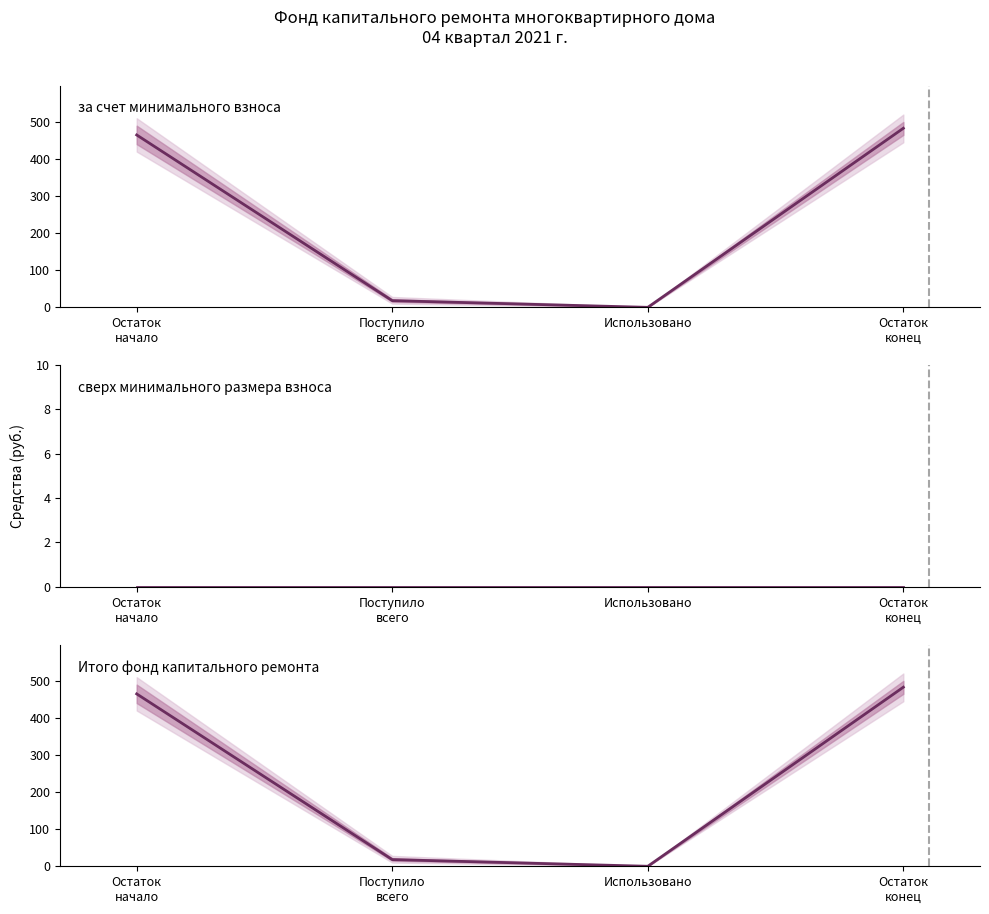

Reading left to right, list all the values displayed in this chart.

за счет минимального взноса: Остаток
начало=464.9	Поступило
всего=18.0	Использовано=0.0	Остаток
конец=482.9
сверх минимального размера взноса: Остаток
начало=0.0	Поступило
всего=0.0	Использовано=0.0	Остаток
конец=0.0
Итого фонд капитального ремонта: Остаток
начало=464.9	Поступило
всего=18.0	Использовано=0.0	Остаток
конец=482.9